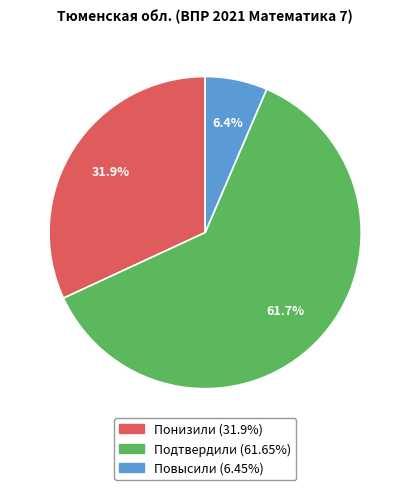

Rank the categories by value from highest to lowest.

Подтвердили, Понизили, Повысили